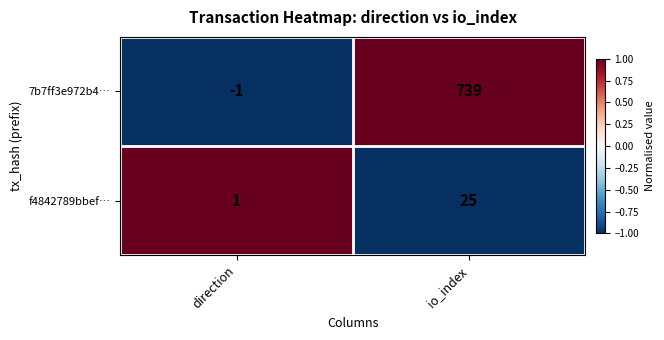

How many data points does each series have?

2